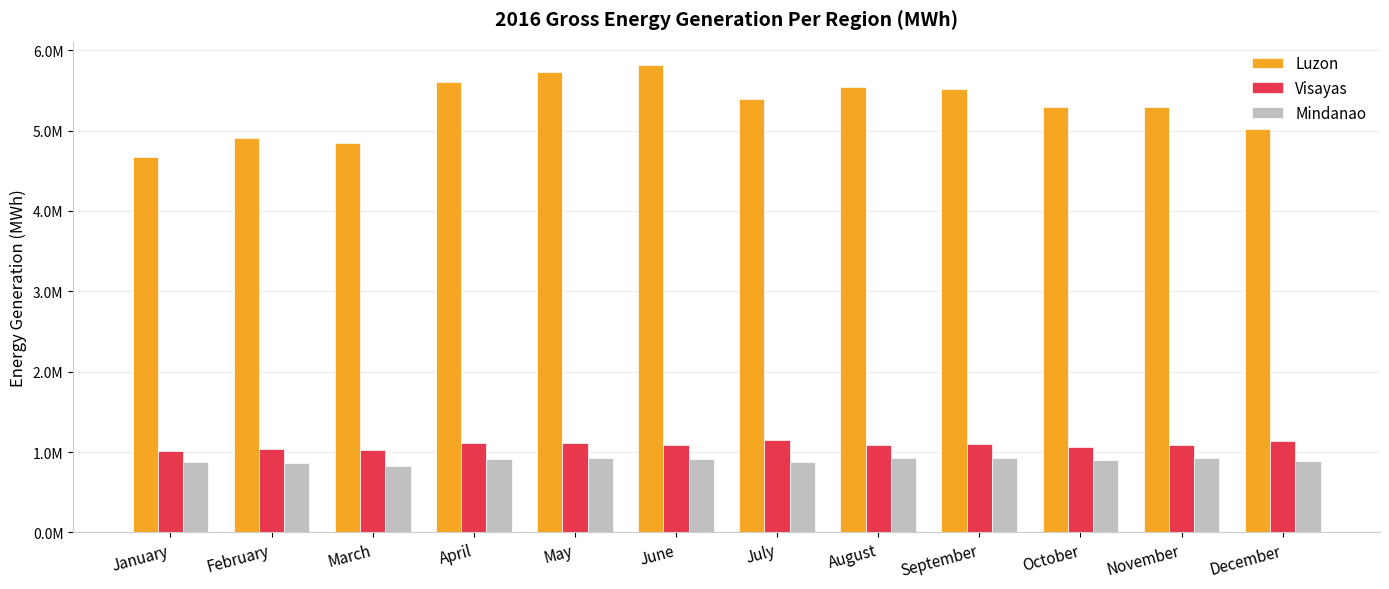

What are all the series names shown in the legend?

Luzon, Visayas, Mindanao